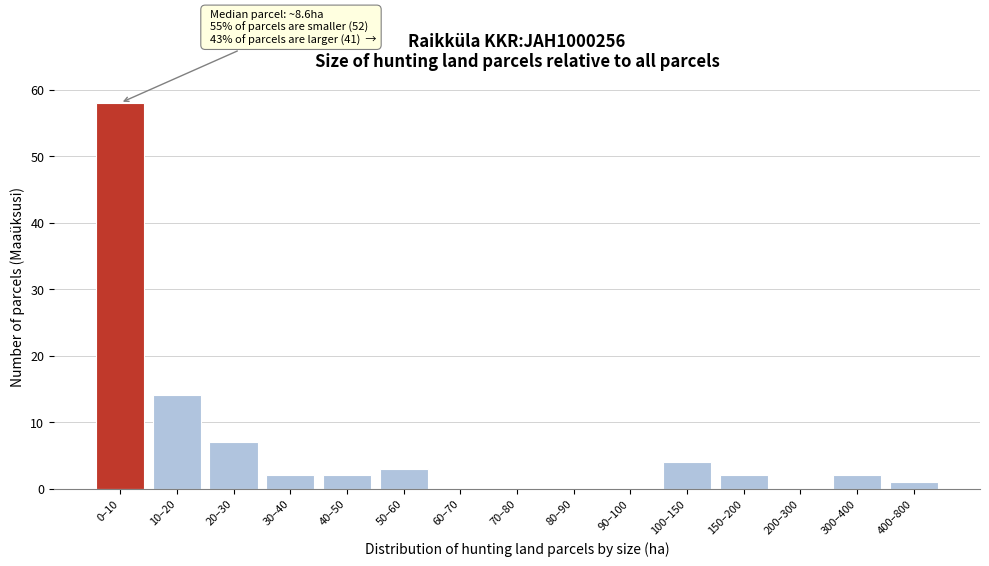

Reading left to right, transcribe all the data shown in this chart.

0–10=58	10–20=14	20–30=7	30–40=2	40–50=2	50–60=3	60–70=0	70–80=0	80–90=0	90–100=0	100–150=4	150–200=2	200–300=0	300–400=2	400–800=1